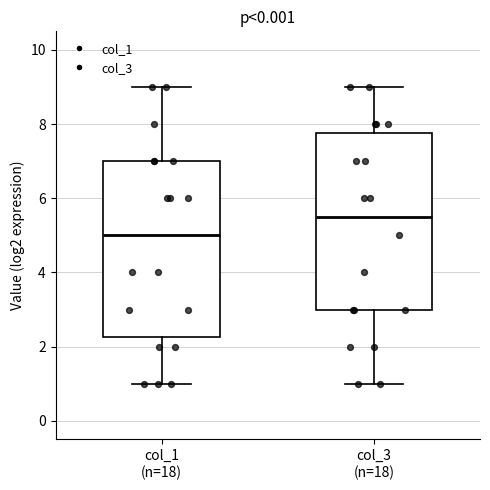

Reading left to right, transcribe this box plot: for each box, give where its median line is, the range the box spans, and where its two whiskers end, as read against the y-axis. The values are not printed on the chart, so give them approximately, as read against the axis.

col_1 (n=18): median 5.0, box 2.2 to 7.0, whiskers 1.0 to 9.0
col_3 (n=18): median 5.6, box 3.0 to 7.8, whiskers 1.0 to 9.0